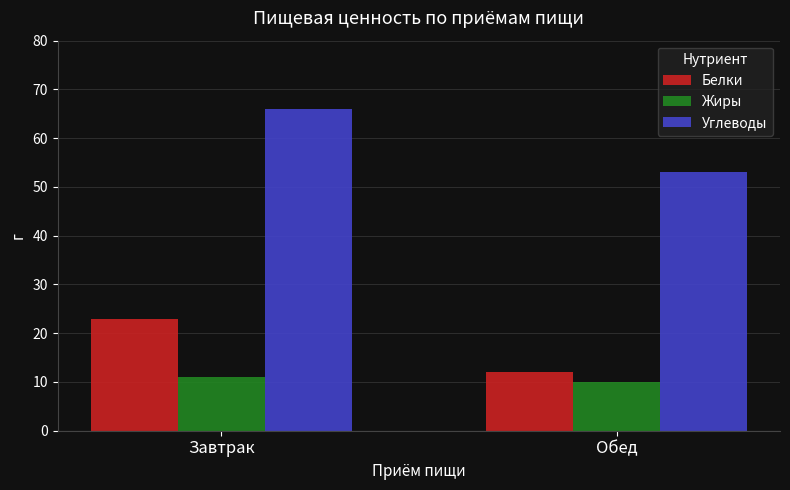

The Белки series shows 23 at Завтрак. True or false?

True